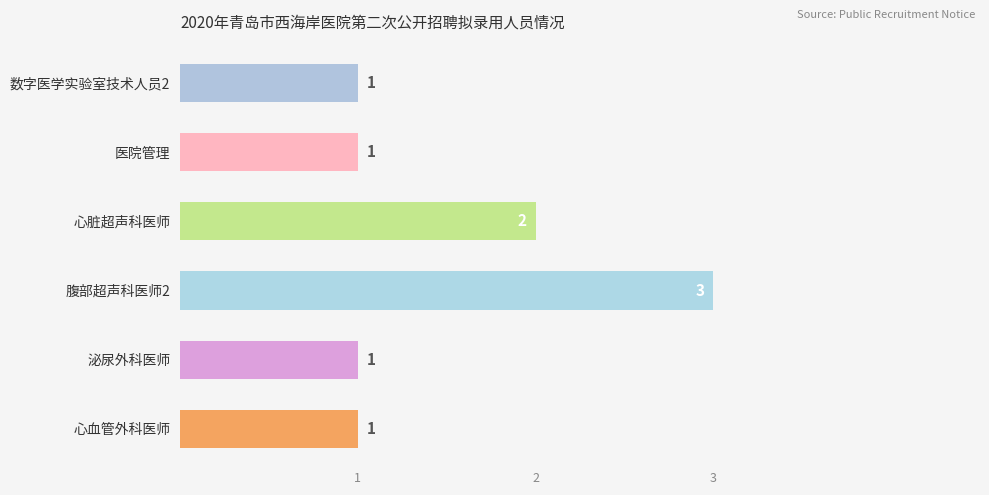

How many bars are there in total?

6